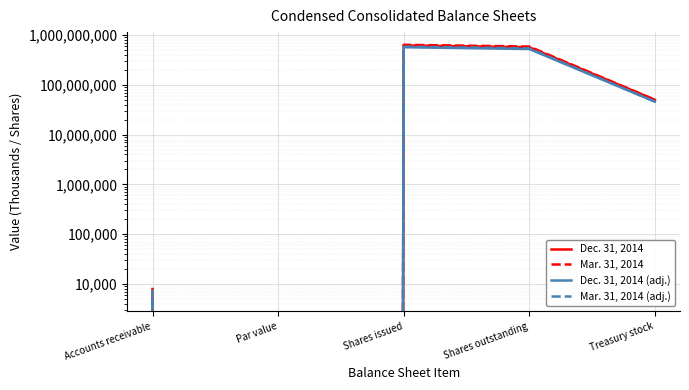

In Mar. 31, 2014 (adj.), how many points are higher than both neighbors (excluding endpoints)?

1